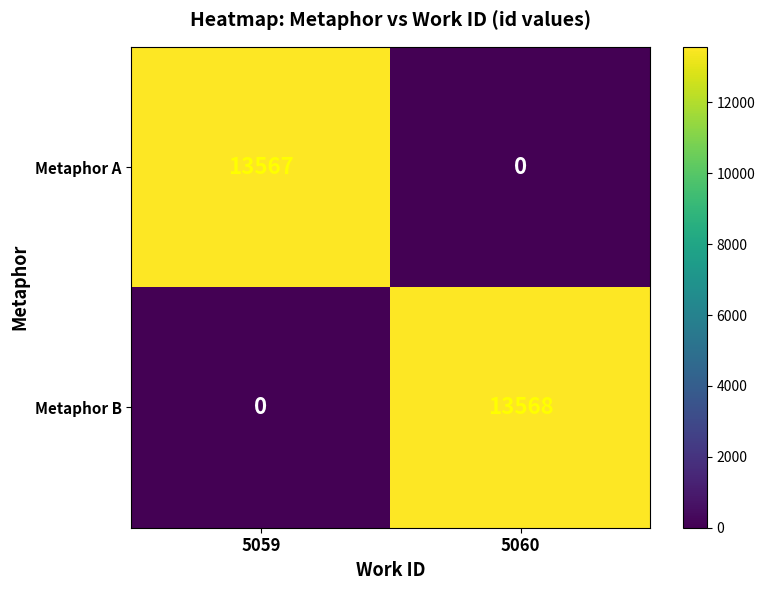

At which category is the sum across all series the highest?

5060